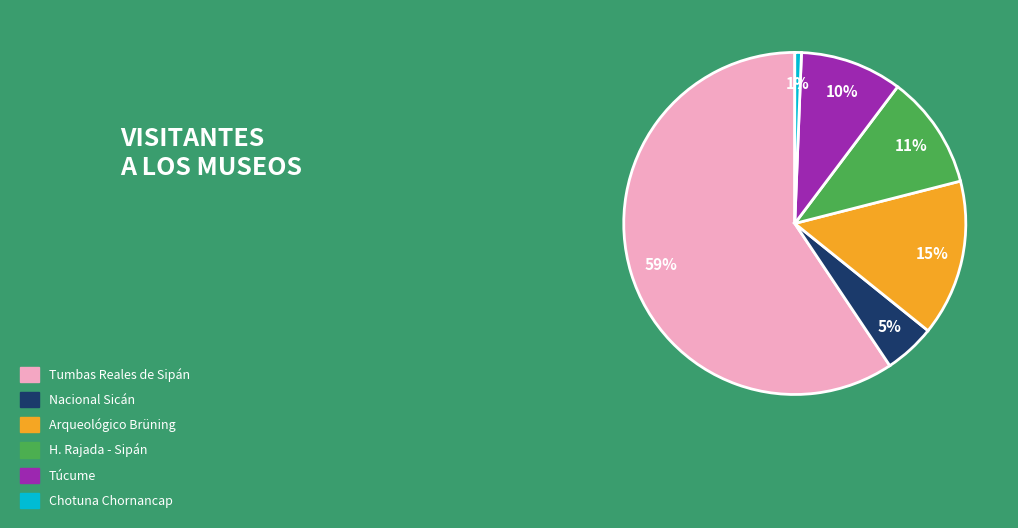

Does any single category account for the majority?

Yes